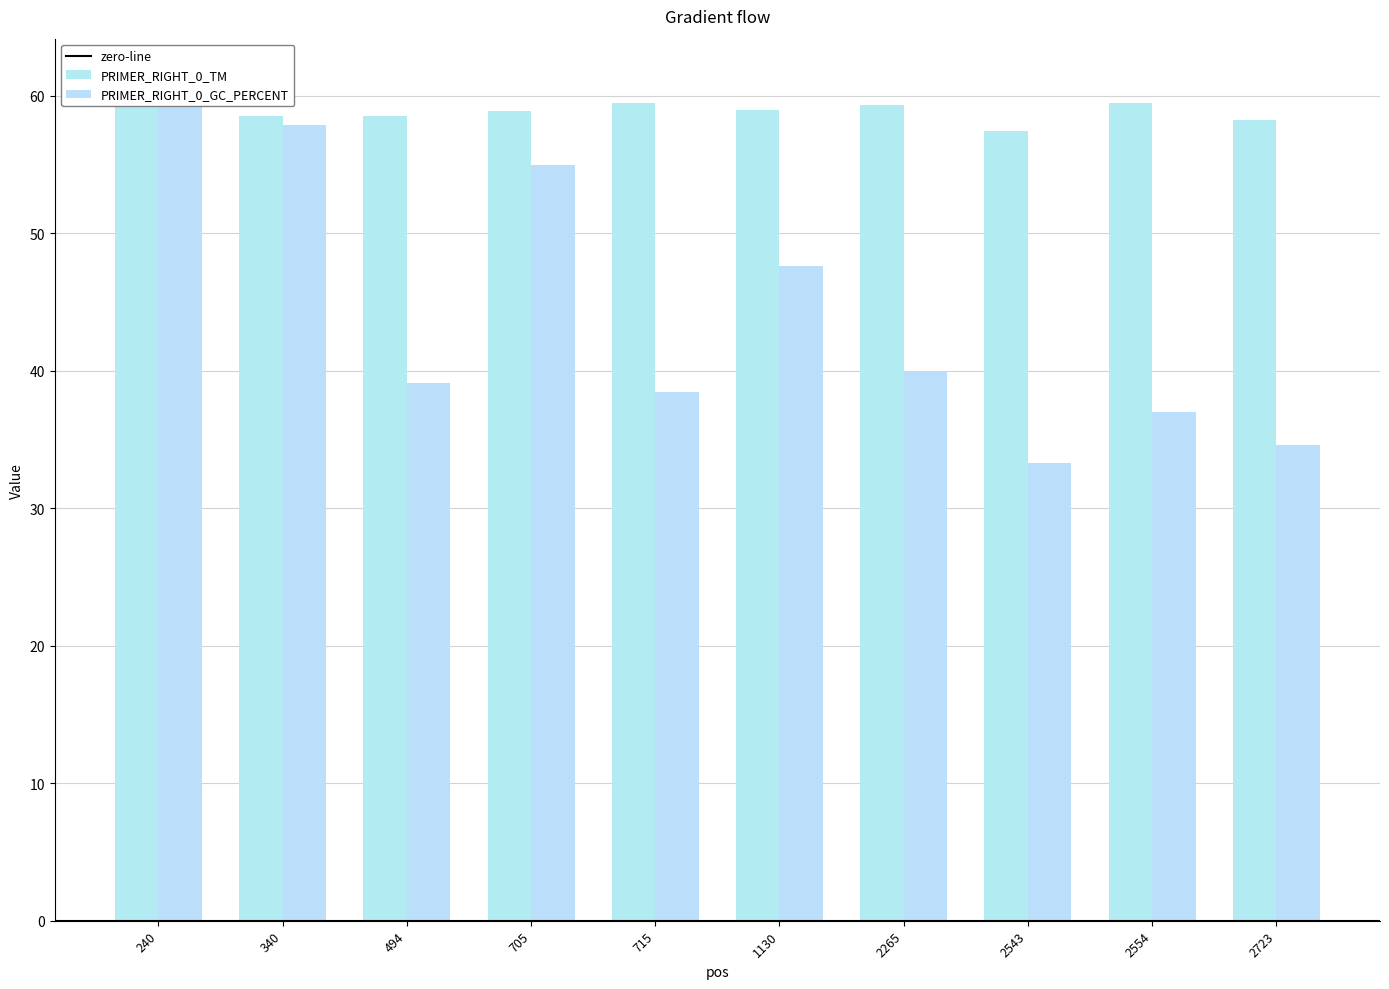

What is the value of the PRIMER_RIGHT_0_TM bar at the 10th from the left?

58.3